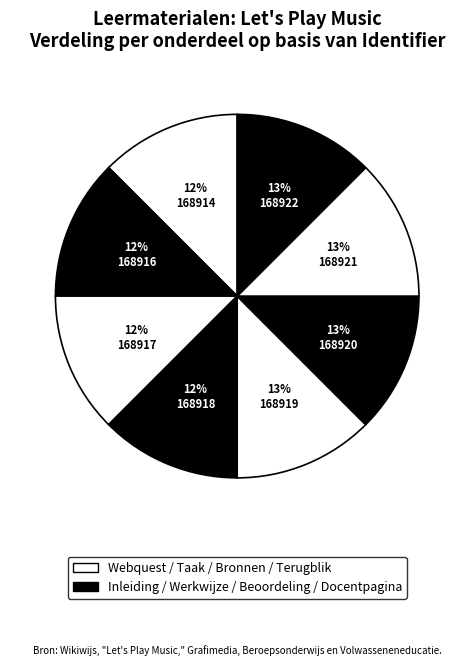

How many slices are in this pie chart?

8